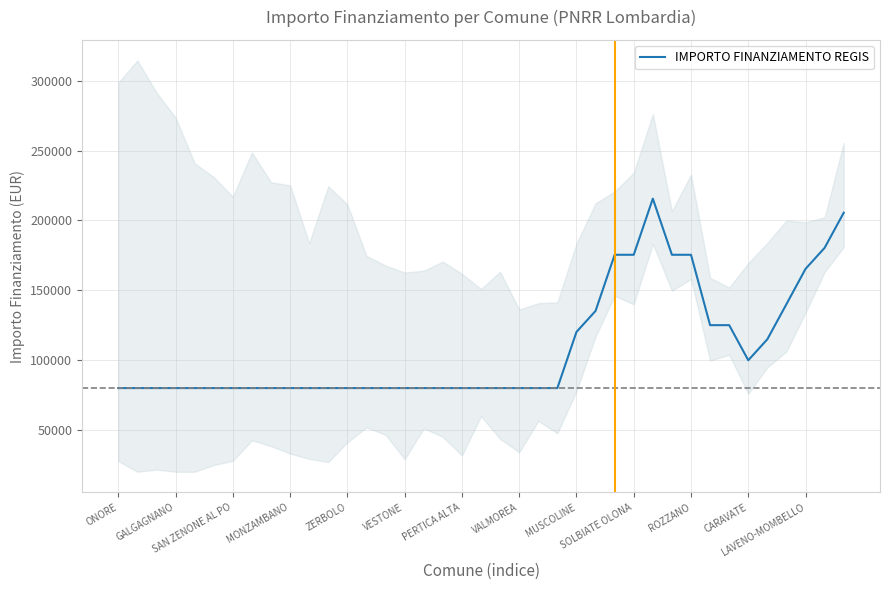

What is the maximum value for IMPORTO FINANZIAMENTO REGIS?

215590.4